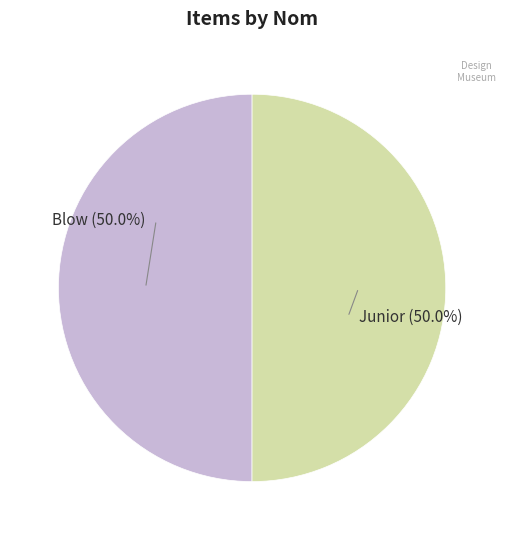

Count the number of slices in the pie.

2